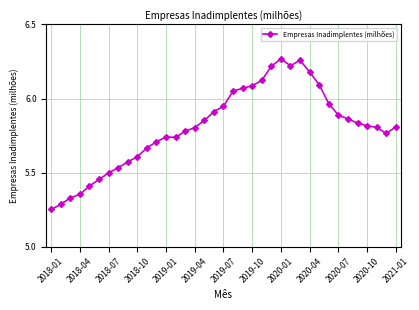

True or false: the data has more than 0 interior local peaks.

True